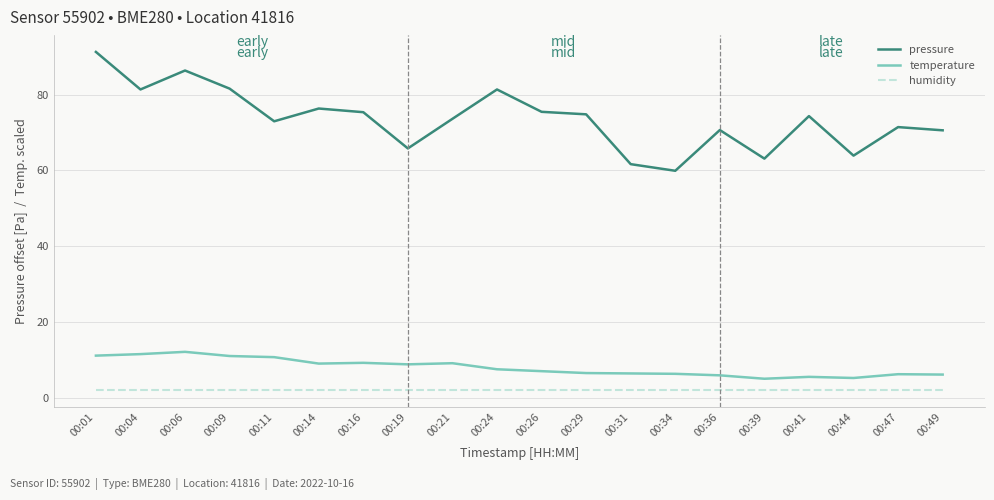

What is the sum of all pressure values?

1471.4